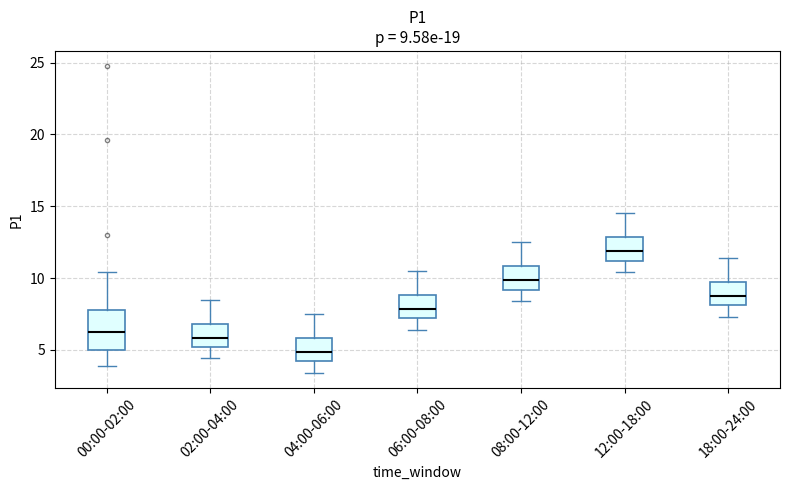

Which box's median line is the highest?

12:00-18:00